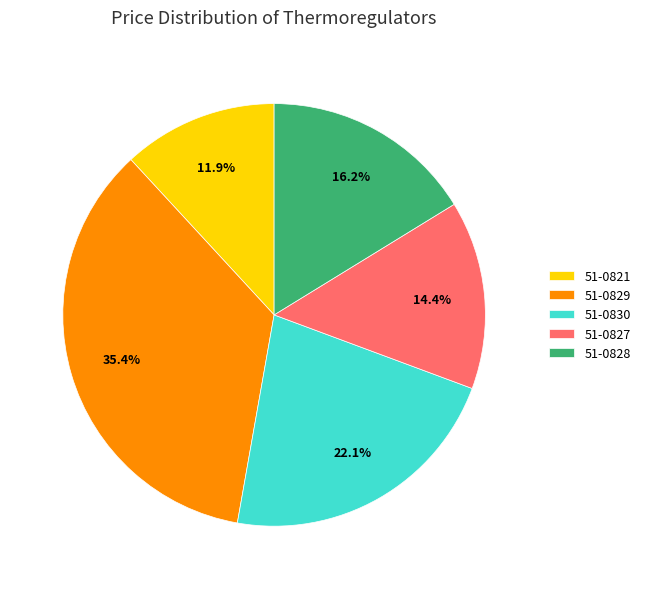

Is it true that 51-0828 is 30% of the pie?

False